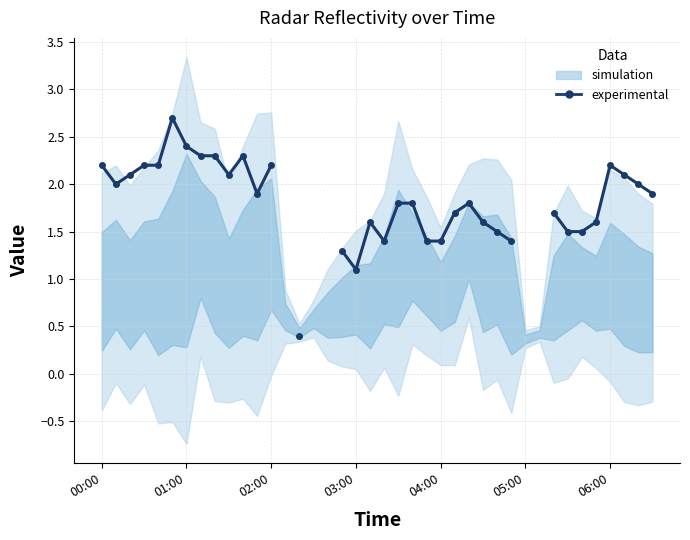

Between 21 and 27, which is larger?

21